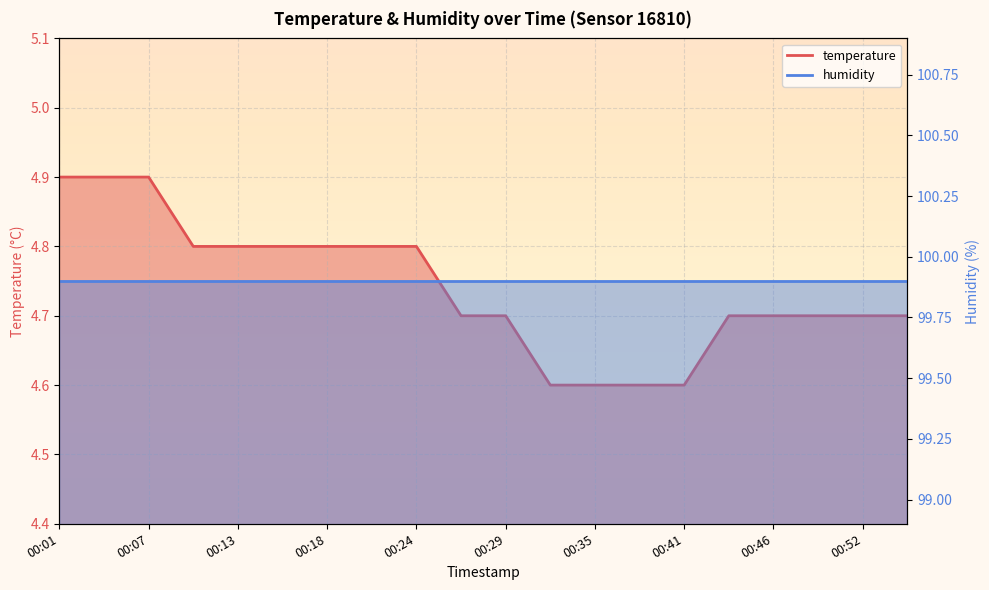

List the labels in order of value, smallest first.

00:32, 00:35, 00:38, 00:41, 00:27, 00:29, 00:43, 00:46, 00:49, 00:52, 00:55, 00:10, 00:13, 00:15, 00:18, 00:21, 00:24, 00:01, 00:04, 00:07